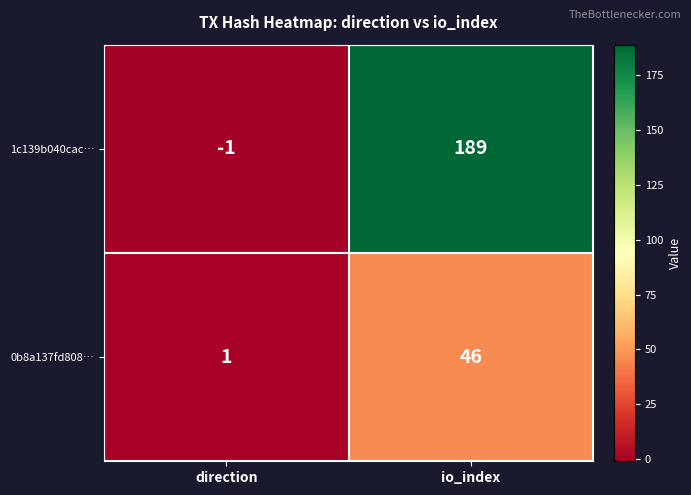

Rank the series at io_index from lowest to highest value.

0b8a137fd808…, 1c139b040cac…